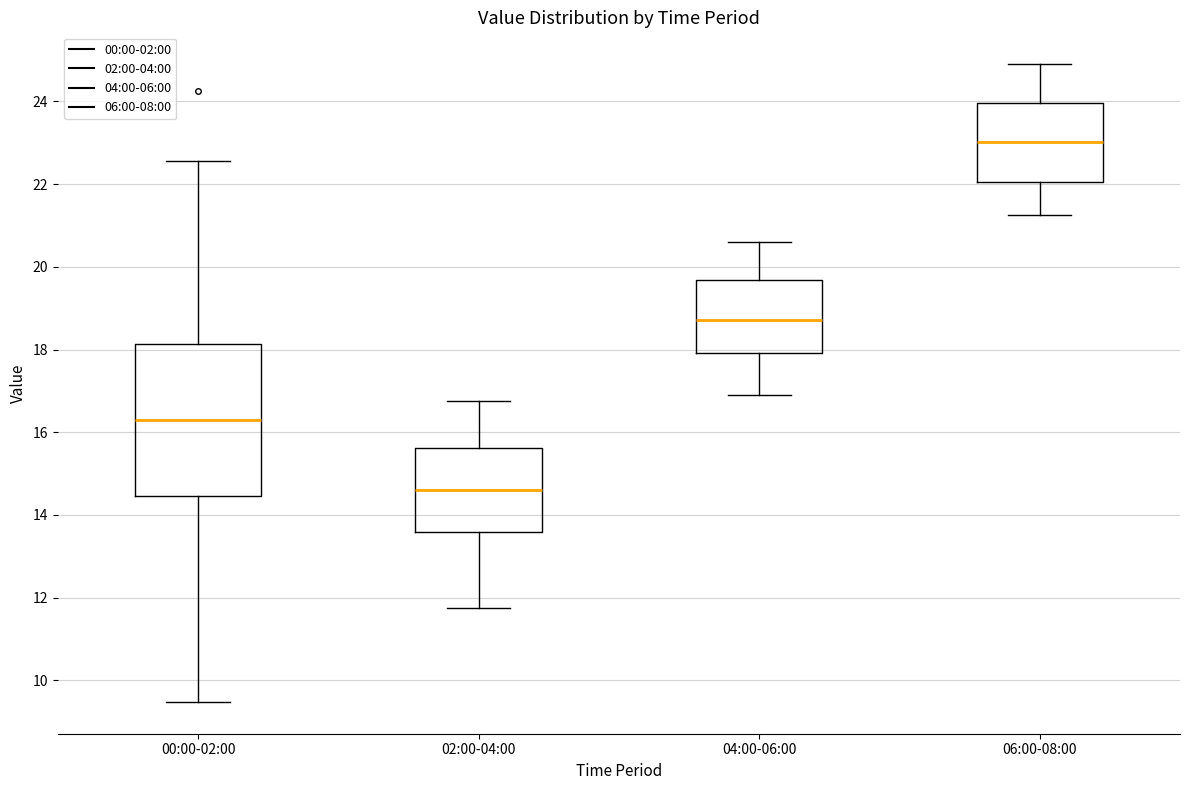

Which box is the tallest, from its lower edge to its upper edge?

00:00-02:00